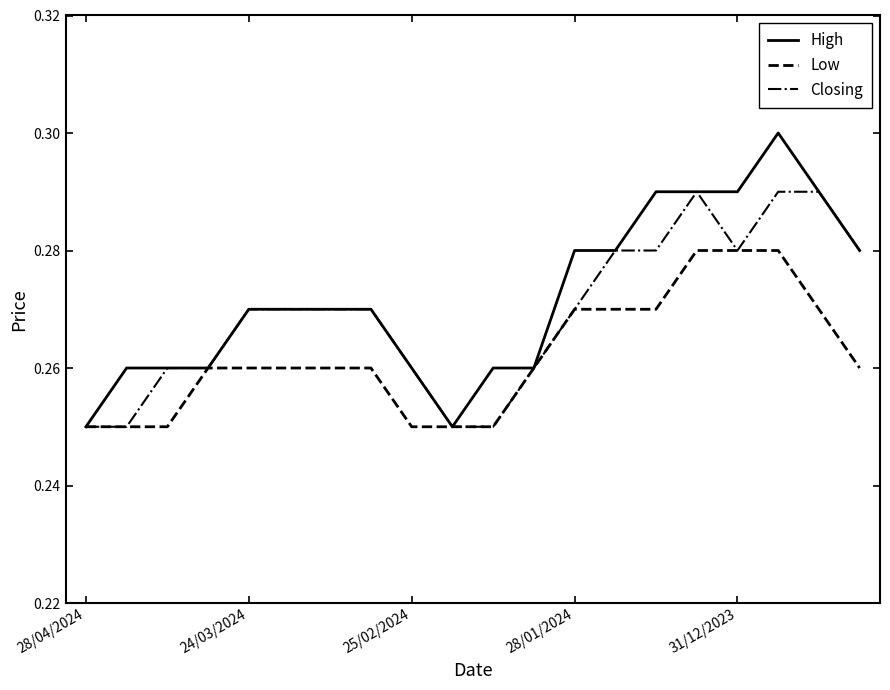

List the series in order of their peak value, lowest first.

Low, Closing, High